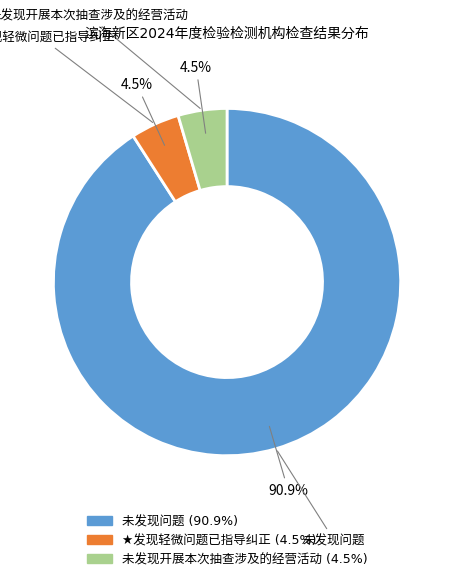

Does any single category account for the majority?

Yes